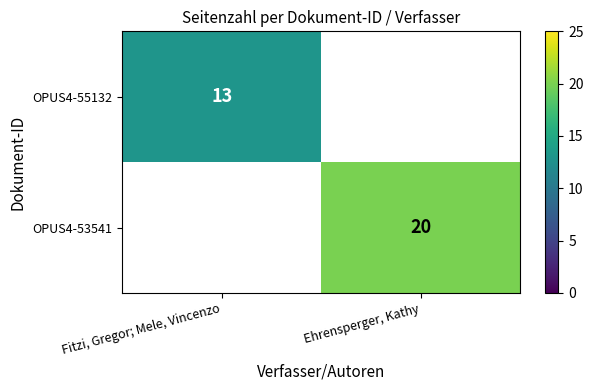

At how many categories does at least one series exceed 14?

1